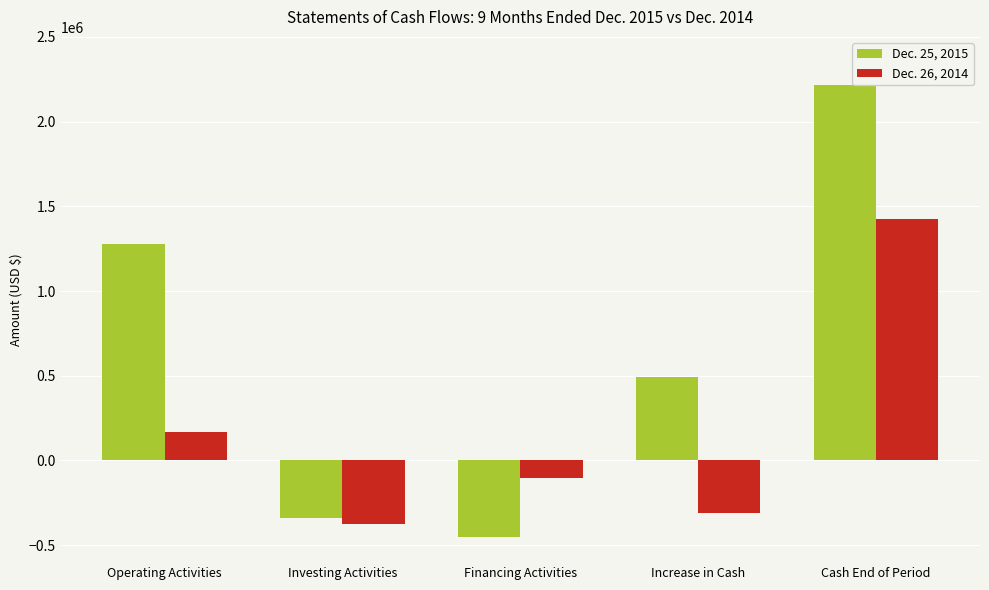

At which label does Dec. 26, 2014 reach its peak?

Cash End of Period